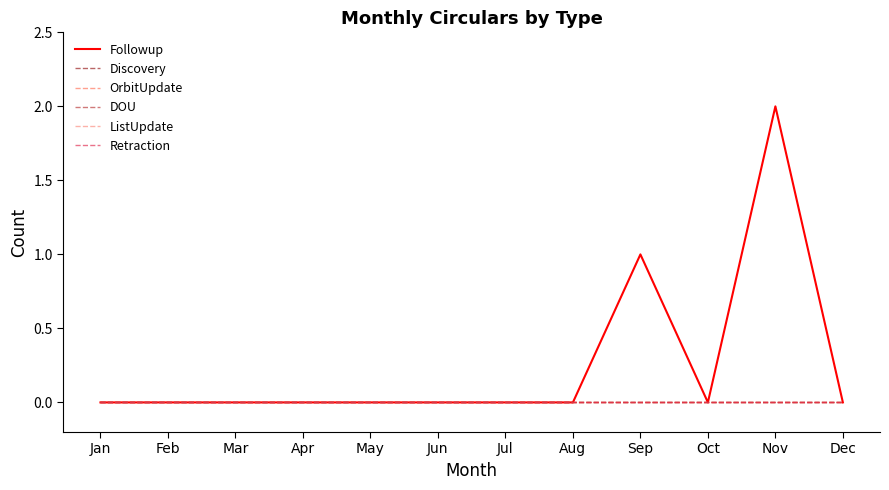

Is this an area chart (filled region under the line)?

No